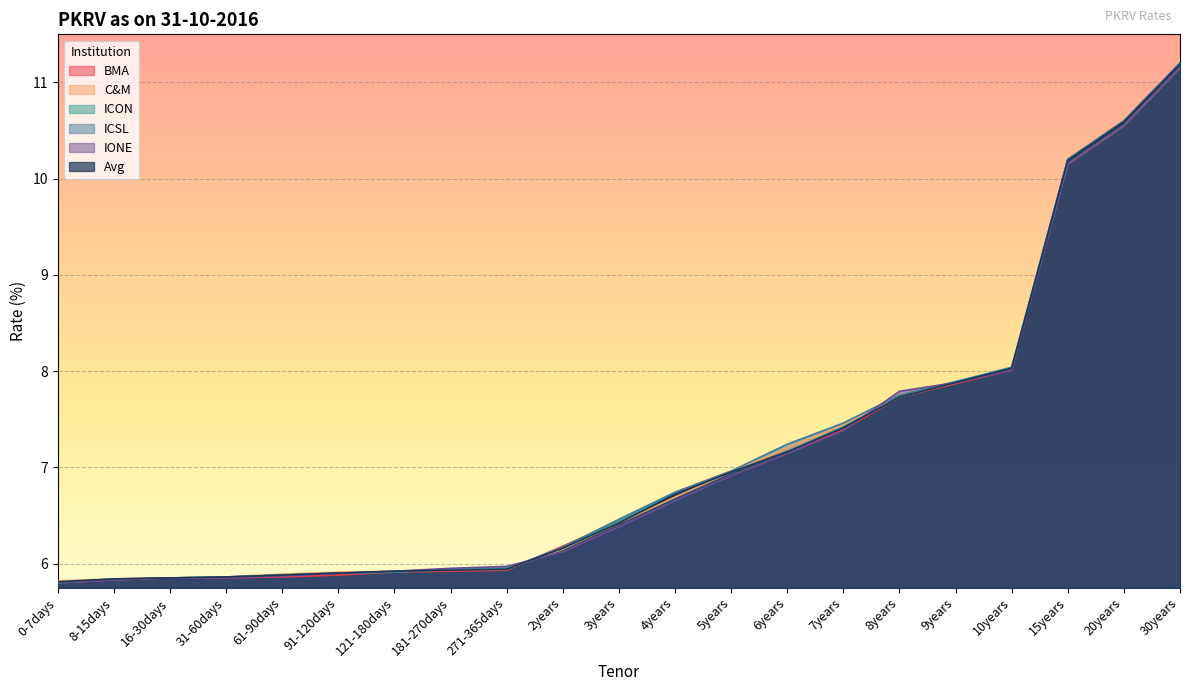

What position from the left is 61-90days?

5